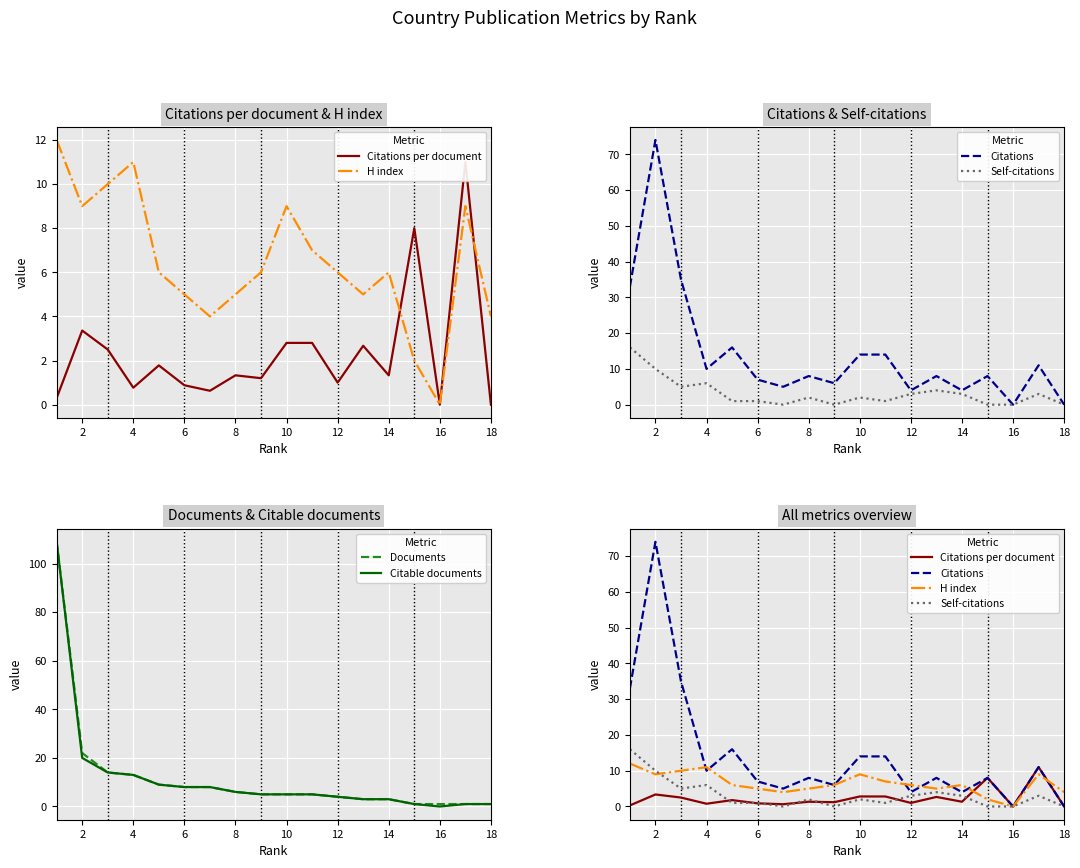

Read the Citable documents value at 8.

6